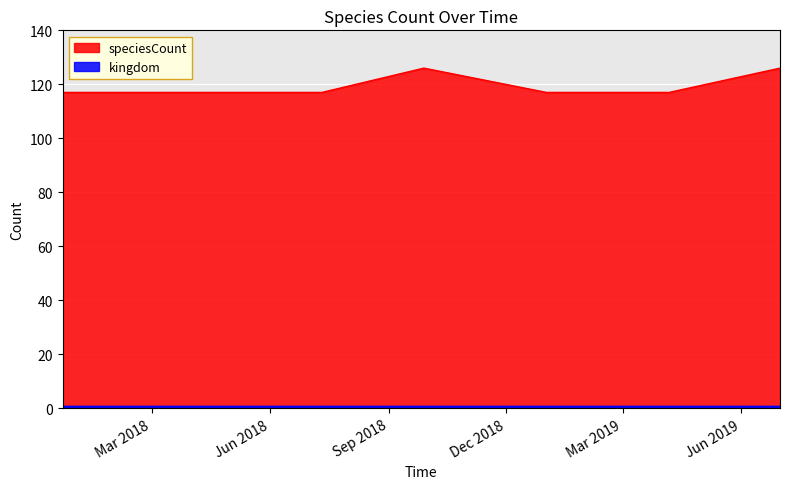

What is the label of the 6th point from the left?

2019-04-06